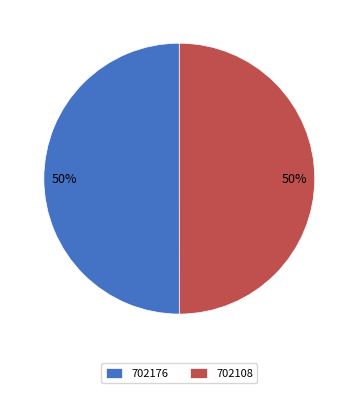

The 702108 slice represents 38% of the pie. True or false?

False